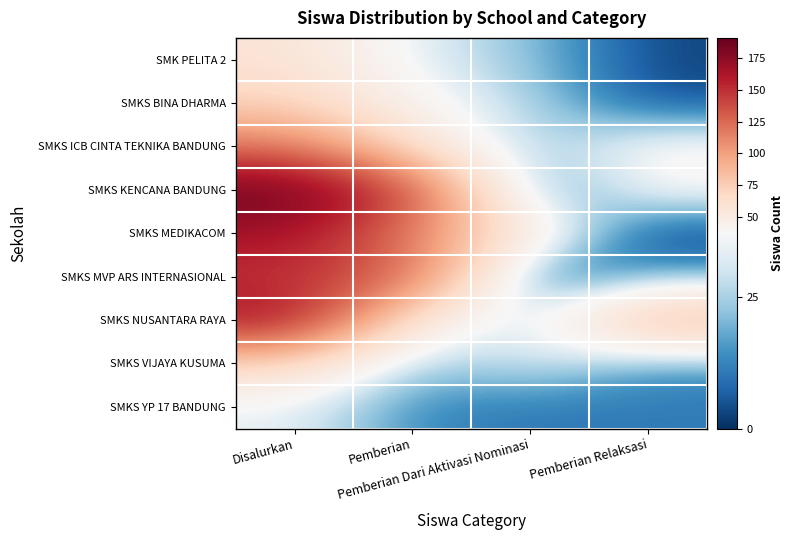

At which category does the chart reach its peak across all series?

Disalurkan